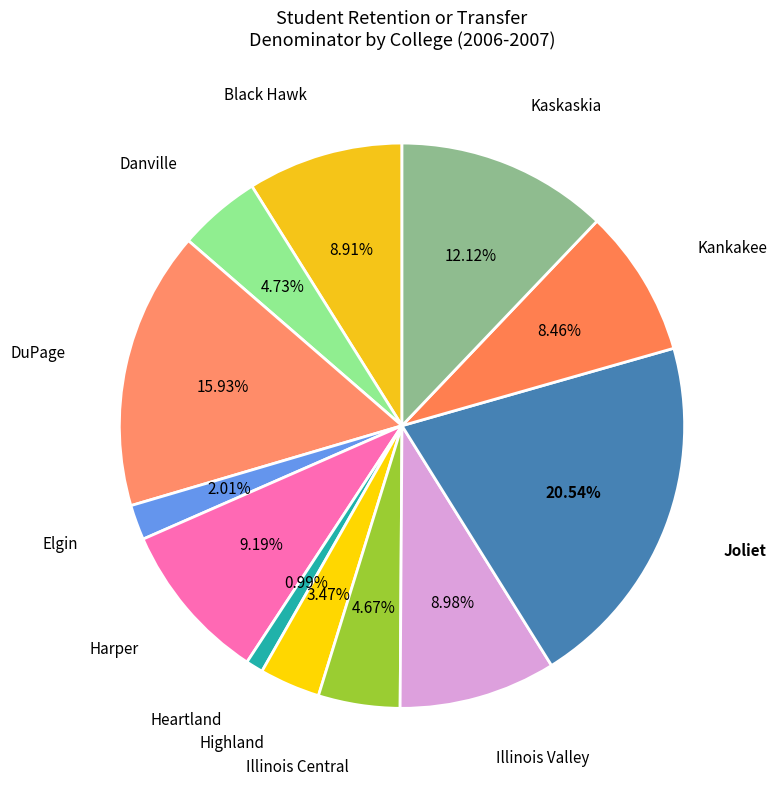

To the nearest percent, what is the average slice percentage?

8%